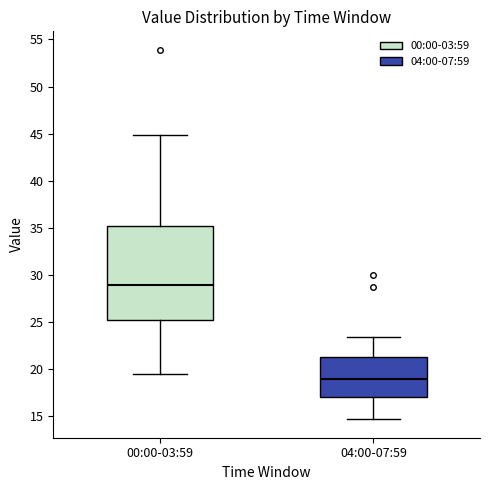

Which box is the tallest, from its lower edge to its upper edge?

00:00-03:59